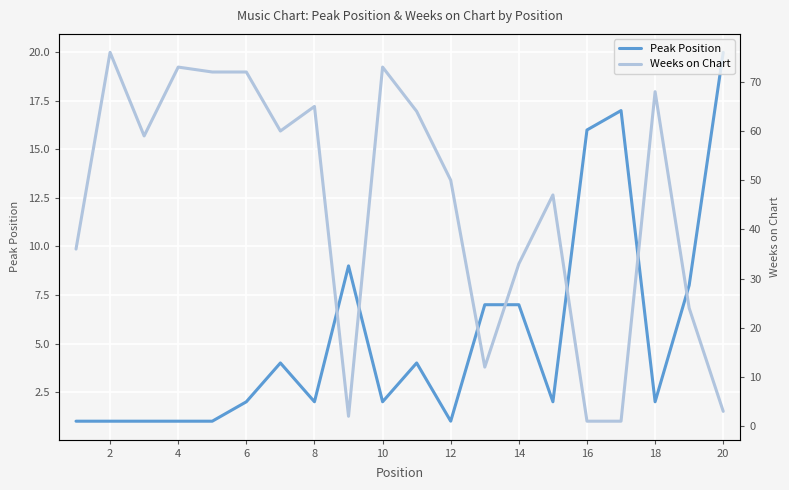

How many interior local peaks does the Peak Position series have?

4